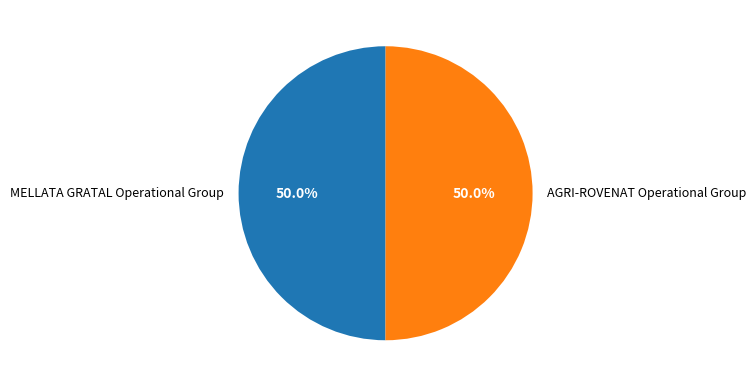

To the nearest percent, what percentage of the pie is MELLATA GRATAL Operational Group?

50%